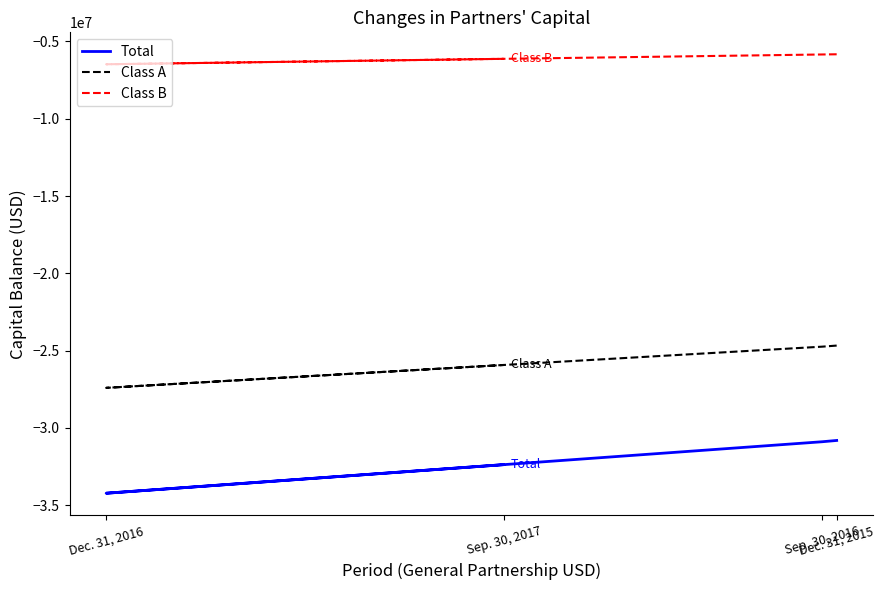

What is the difference between the second highest and minimum values in the Total series?

3330714